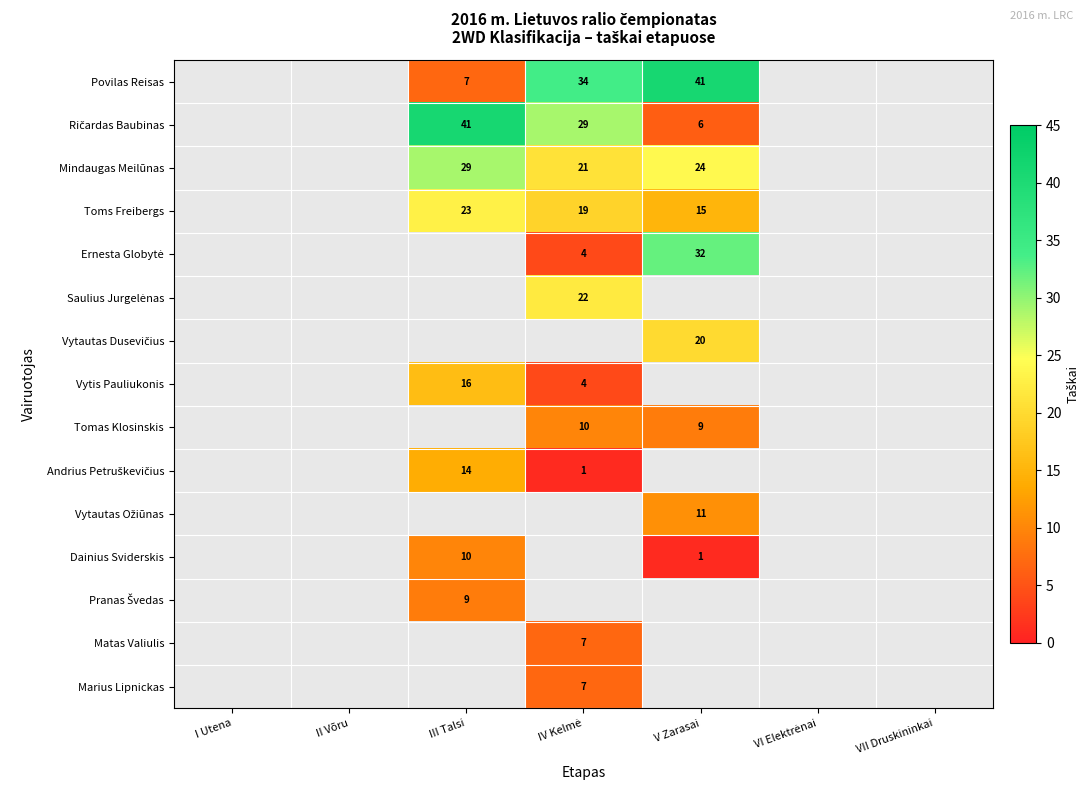

The Mindaugas Meilūnas series shows 29 at III Talsi. True or false?

True